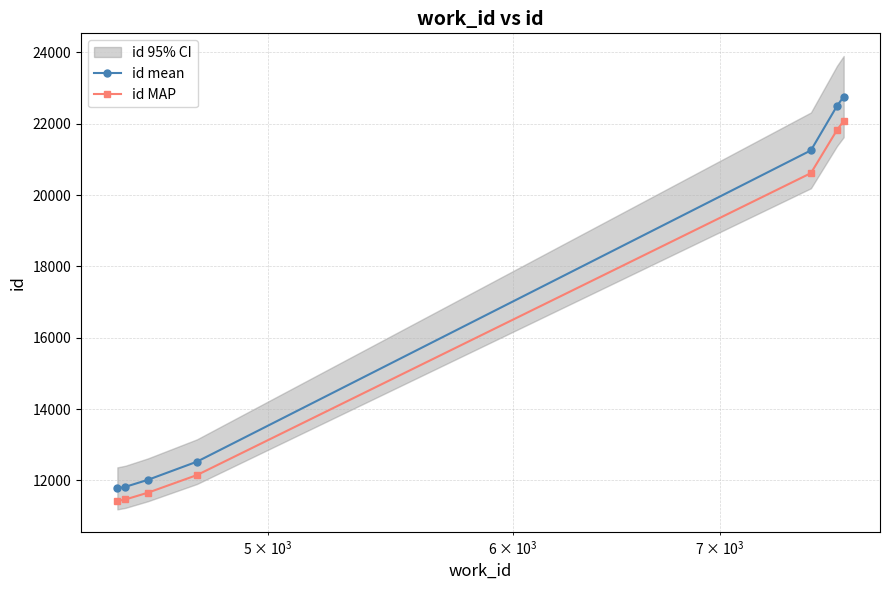

True or false: id mean and id MAP cross at least once.

False